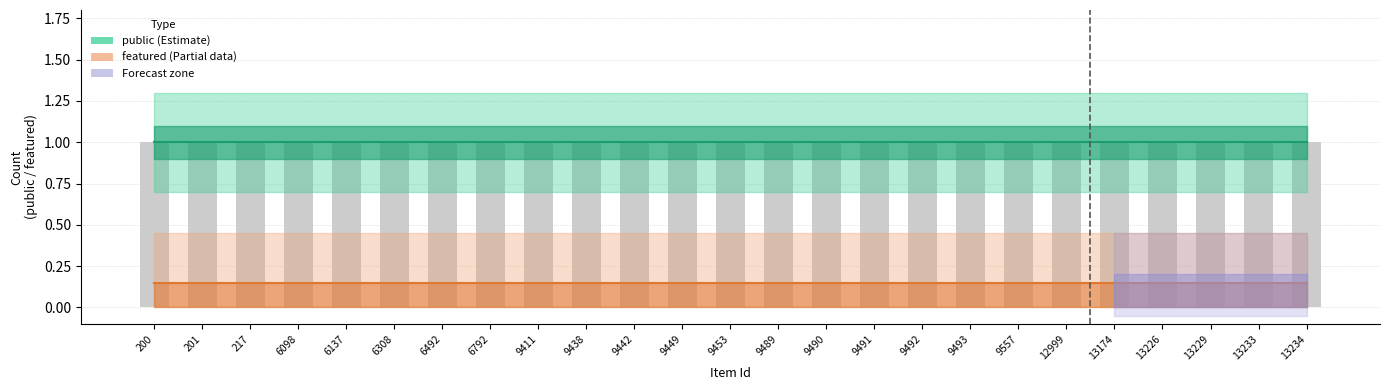

The featured (Partial) series shows 0.1 at 9449. True or false?

True